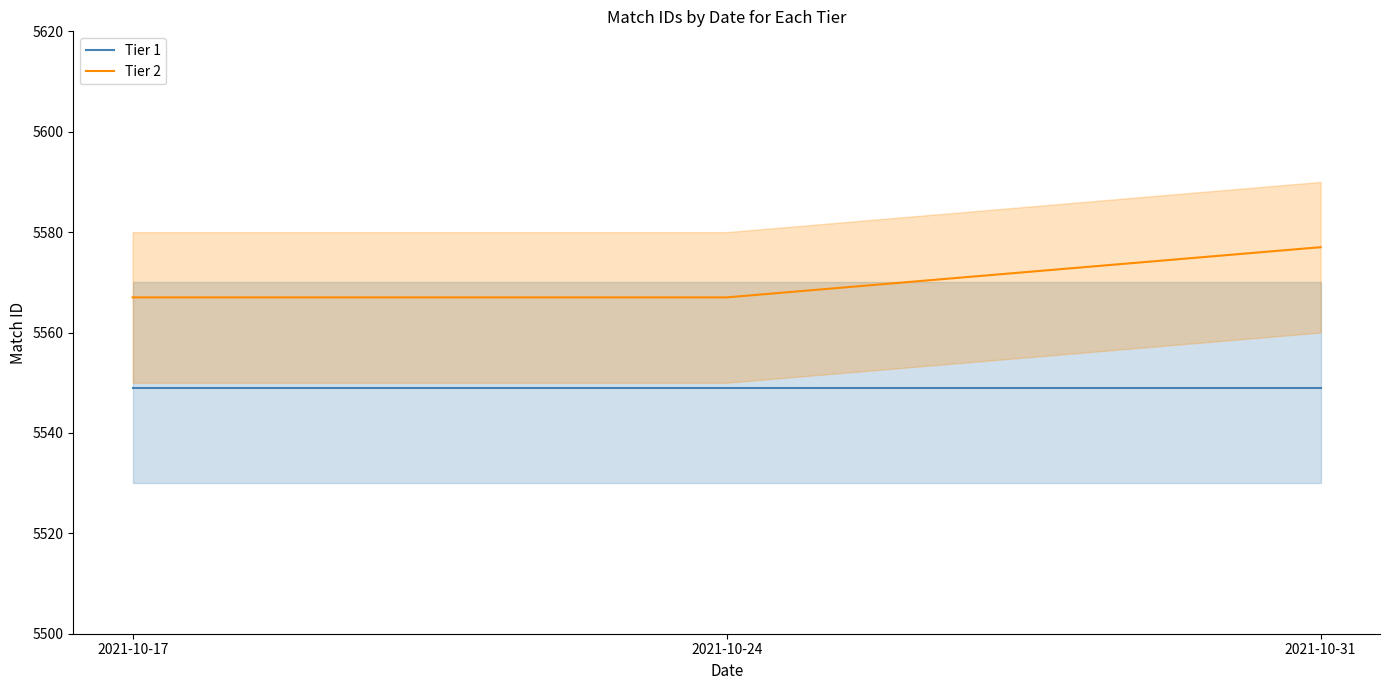

How many Tier 2 values are between 5567 and 5577?

3